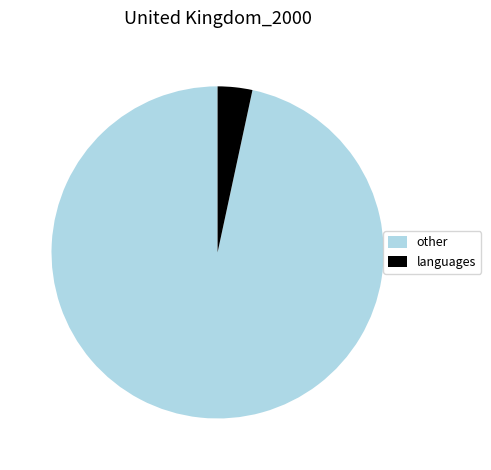

Rank the categories by value from lowest to highest.

languages, other